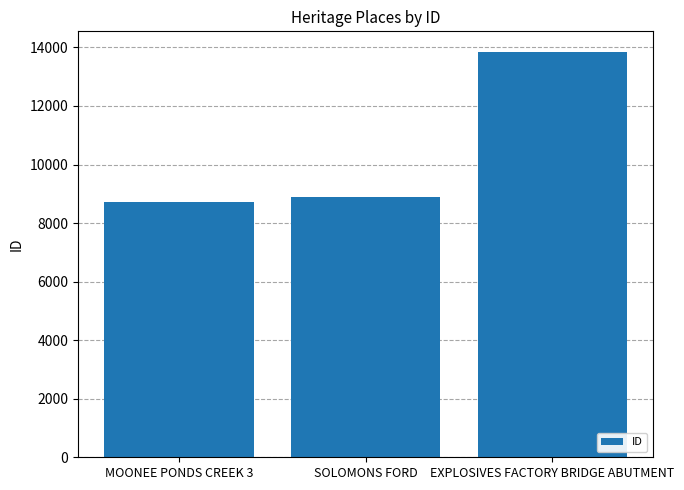

Are the bars horizontal?

No